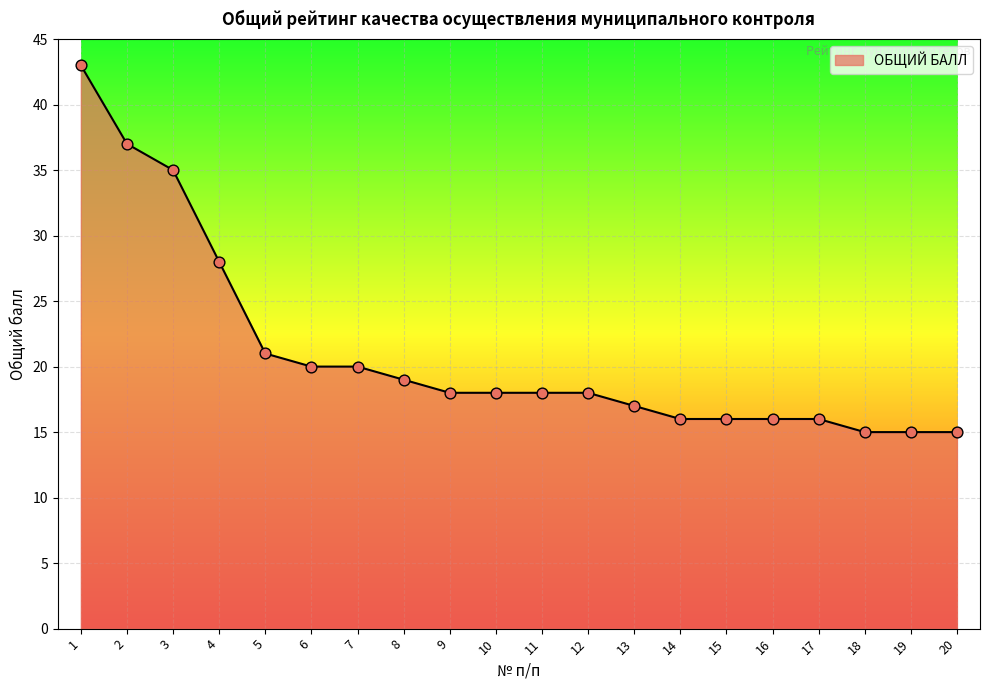

Between 18 and 8, which is larger?

8